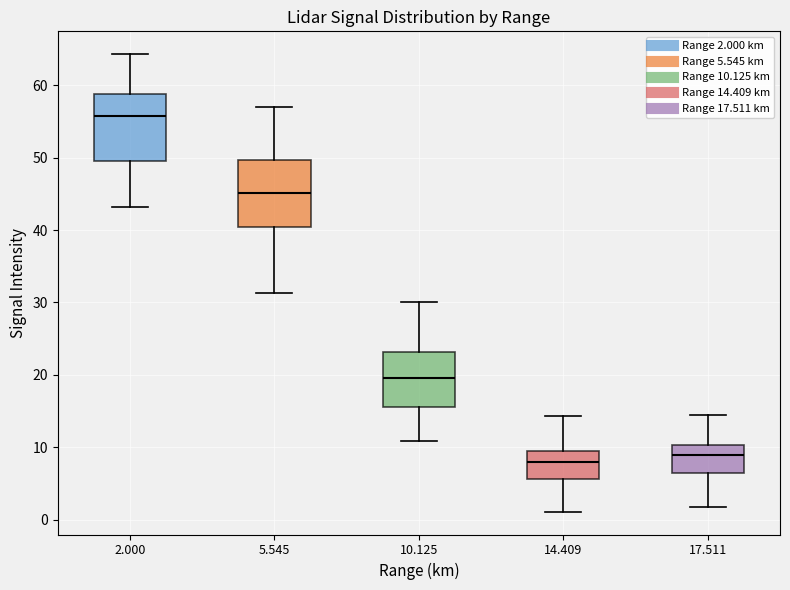

Which box's median line is the highest?

2.000